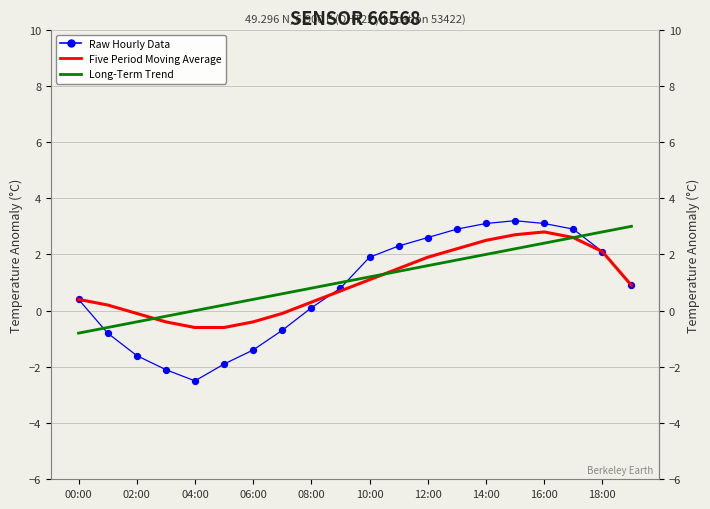

Which series contains the highest Y value?

Raw Hourly Data